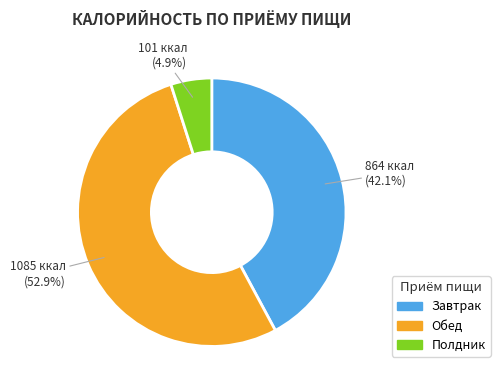

Does any single category account for the majority?

Yes